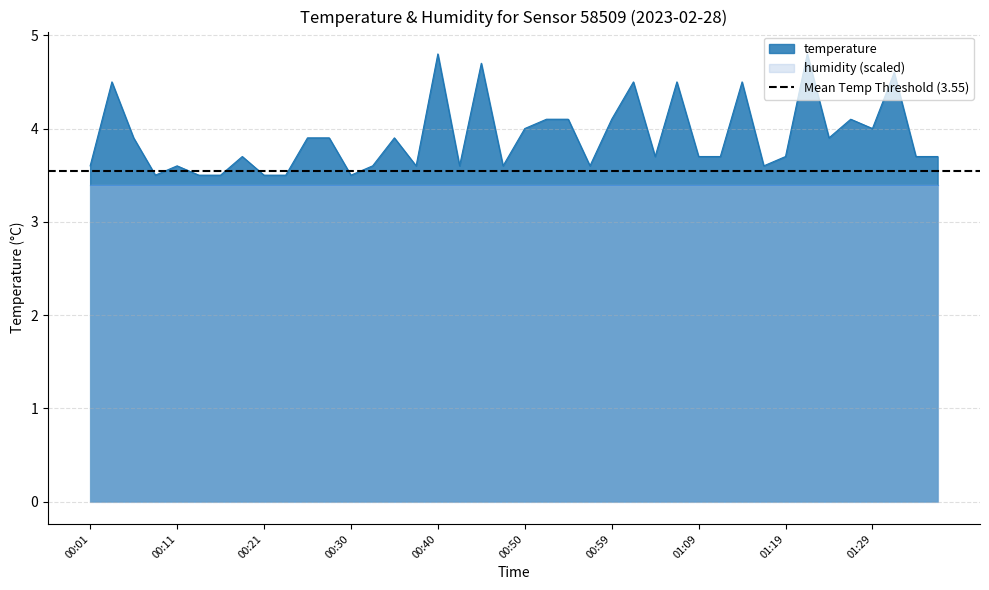

What is the ratio of the value at 01:31 to the value at 00:13?

1.3